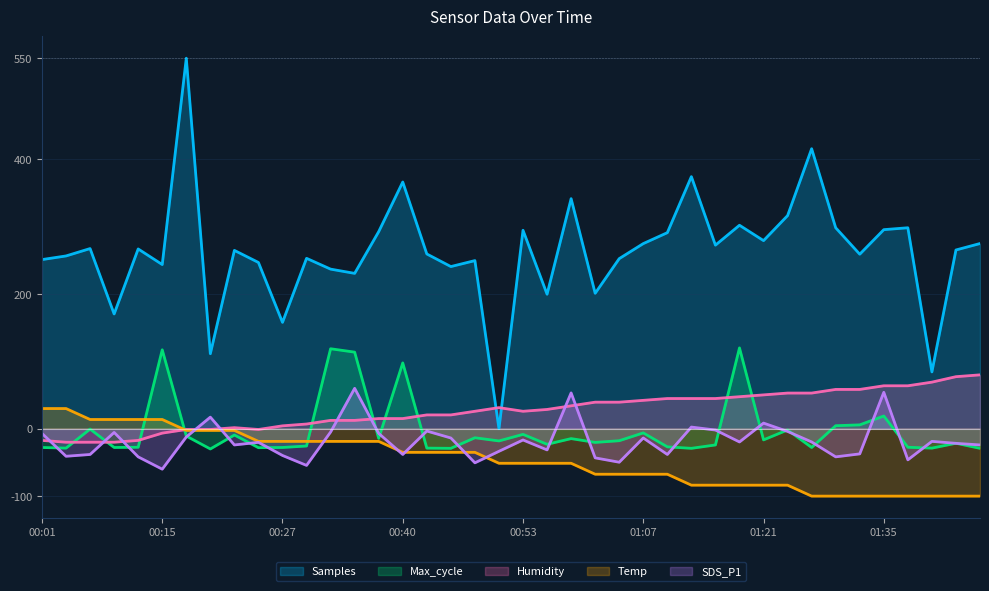

What is the average value of the Samples series?

262.7